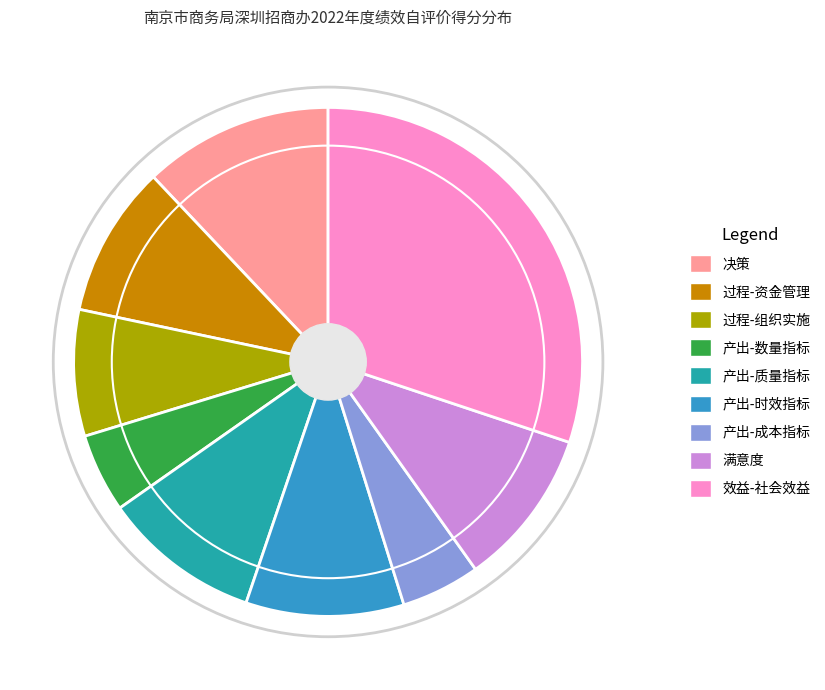

What is the largest slice in the pie chart?

效益-社会效益